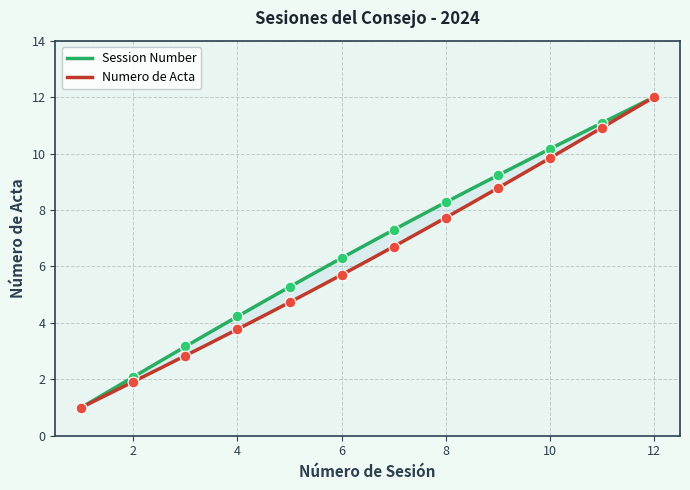

Which series reaches the maximum Y coordinate?

Session Number